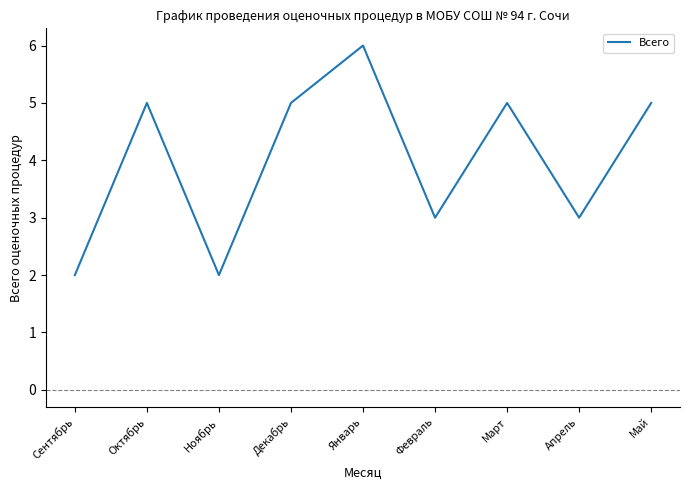

Between Март and Январь, which is larger?

Январь